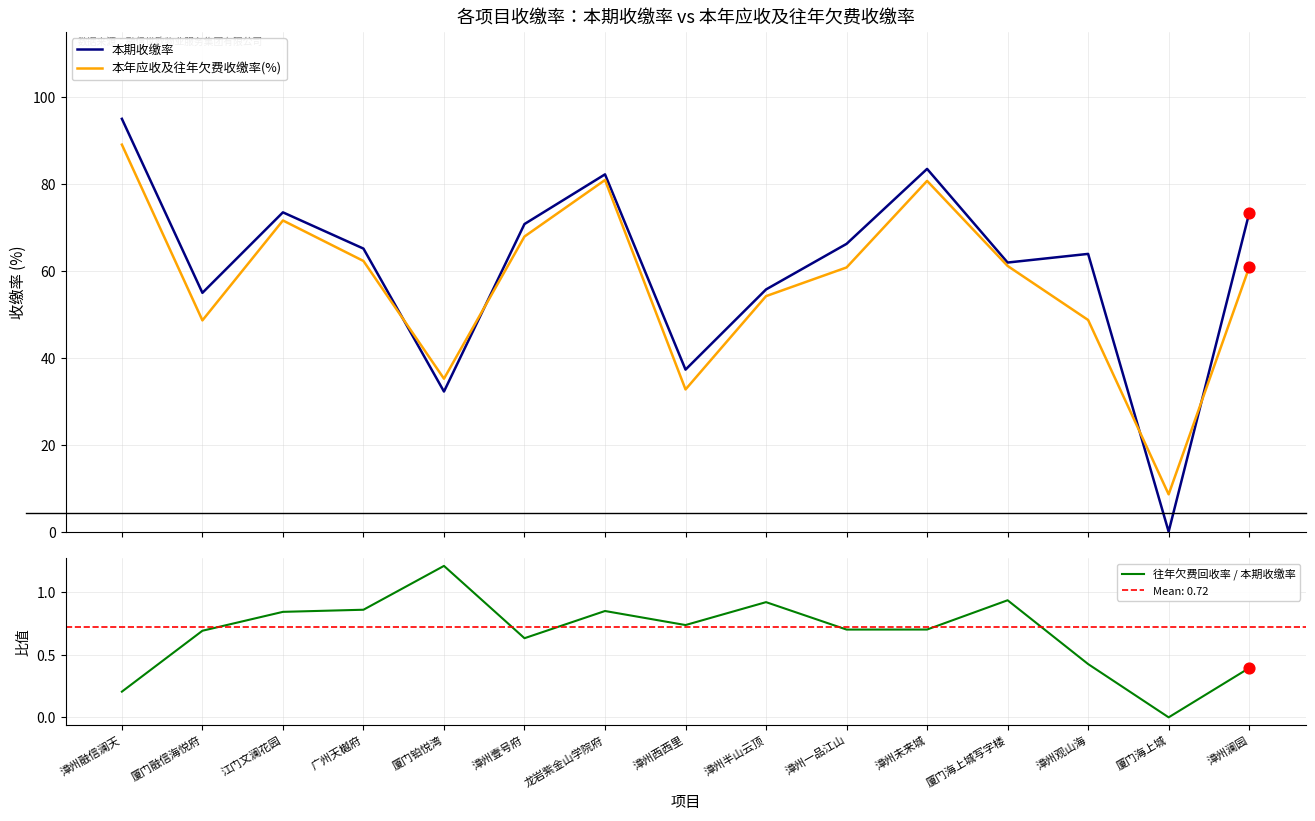

Is the value of 本年应收及往年欠费收缴率(%) at 厦门融信海悦府 greater than the value of 本期收缴率 at 漳州半山云顶?

No